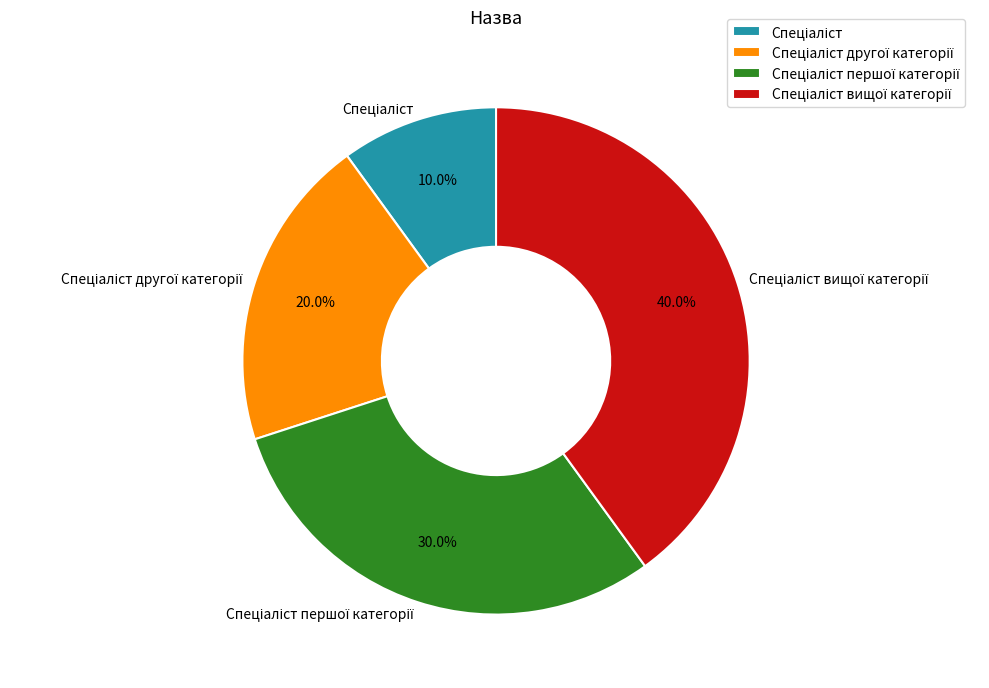

Is there a majority slice in this chart?

No